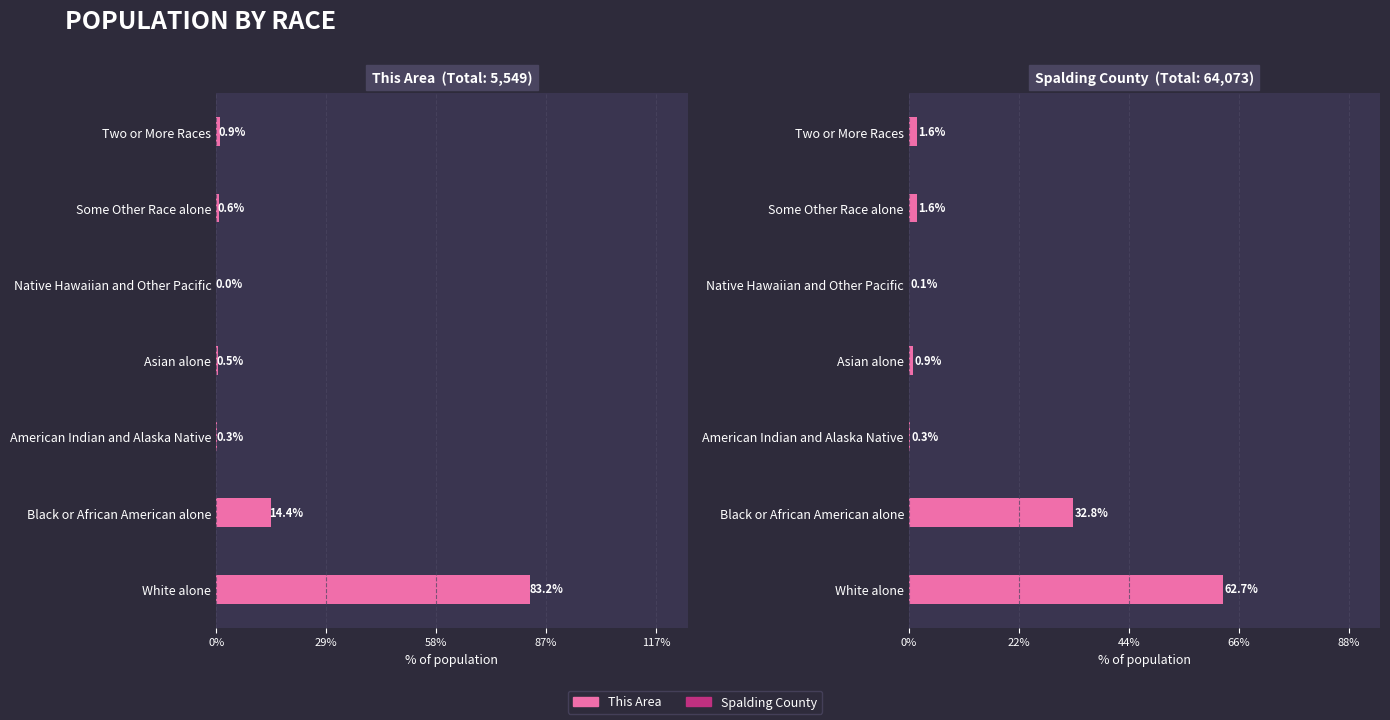

Reading left to right, extract all data points from this chart.

This Area: -83.2	-14.4	-0.3	-0.5	0.0	-0.6	-0.9
Spalding County: 62.7	32.8	0.3	0.9	0.1	1.6	1.6